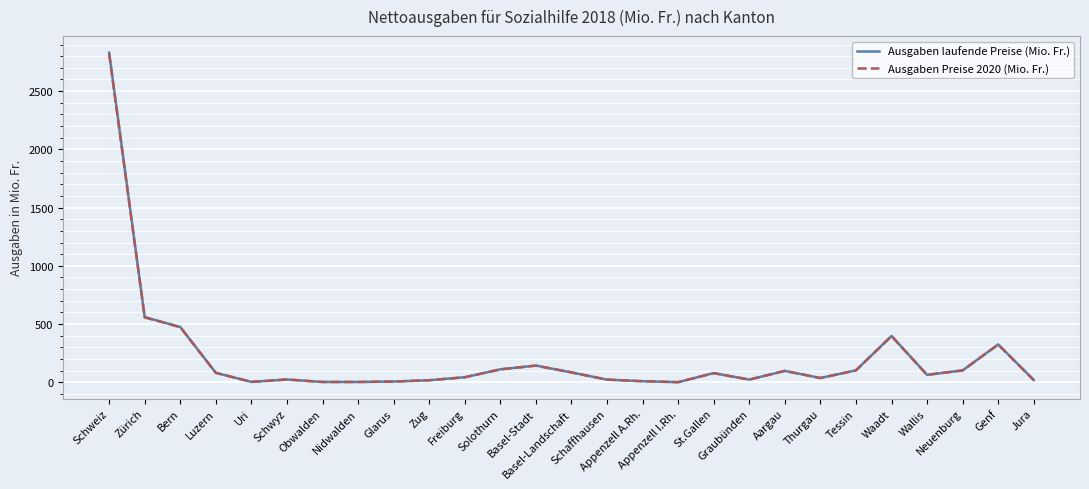

Which series has the largest range (max minus min)?

Ausgaben laufende Preise (Mio. Fr.)